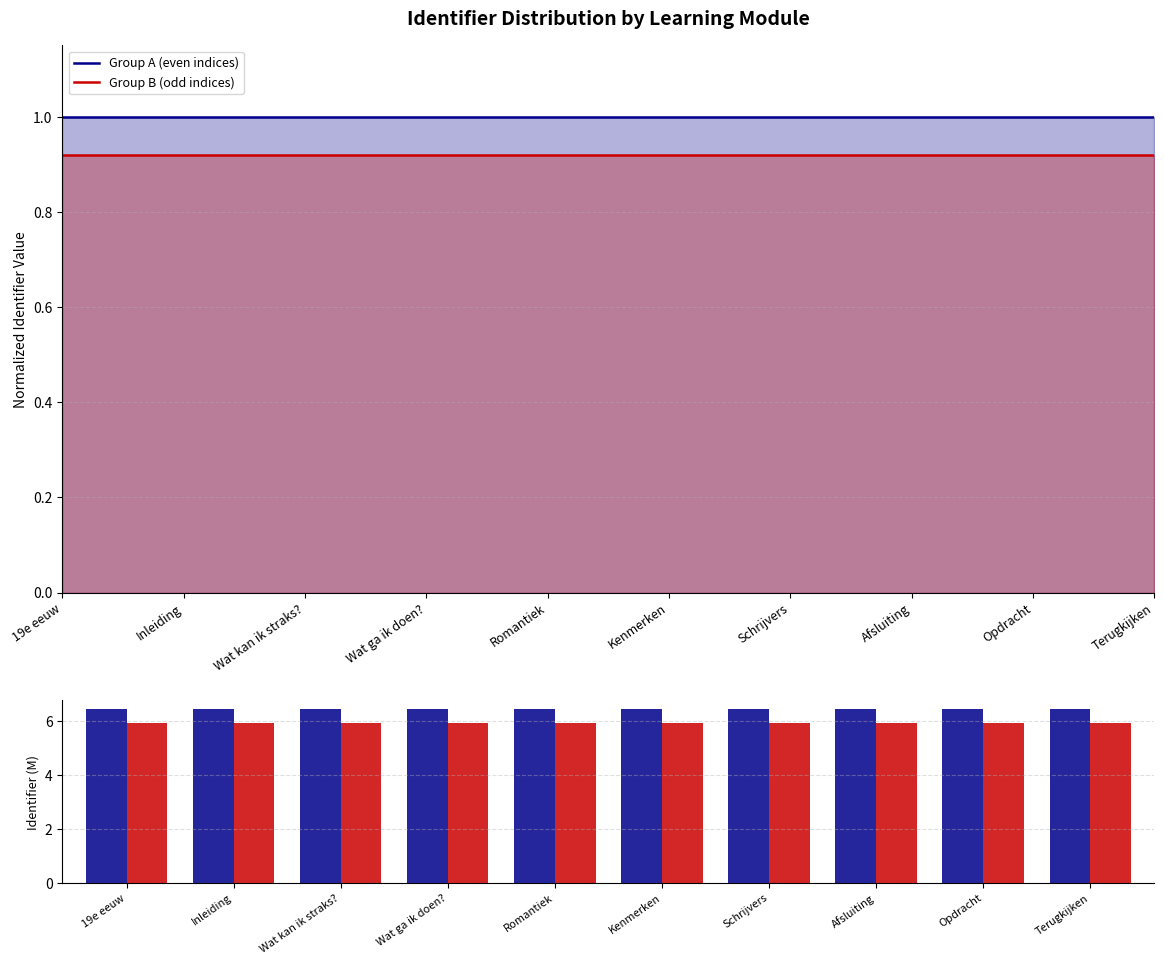

What is the label of the 10th bar from the left?

Terugkijken